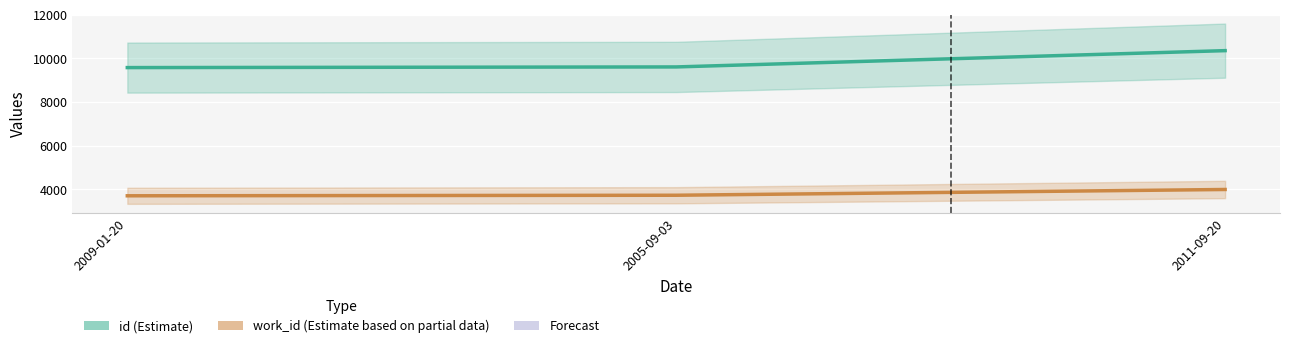

Rank the series at 2009-01-20 from lowest to highest value.

work_id, id